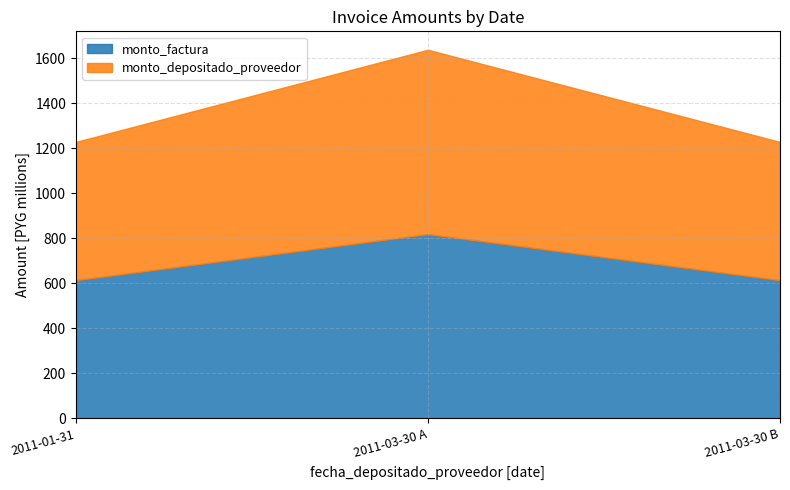

What is the difference between the maximum and minimum values in the monto_factura series?

204750000